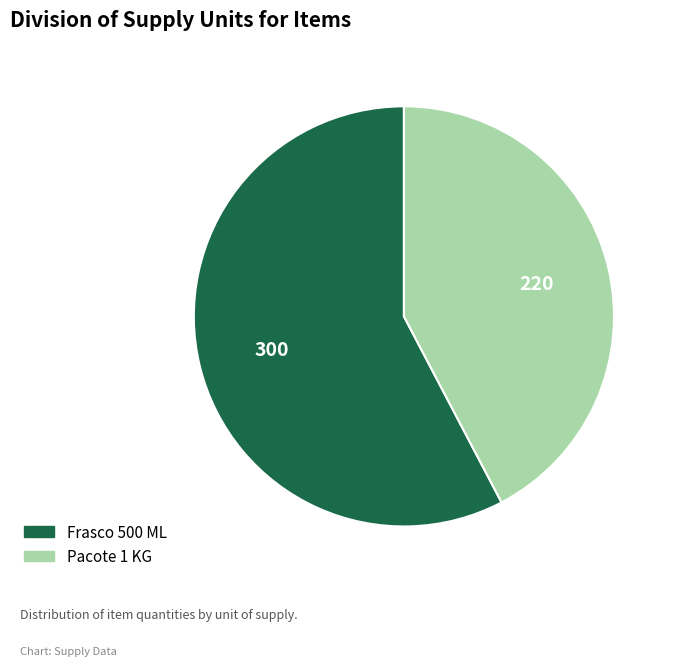

What is the majority slice?

Frasco 500 ML